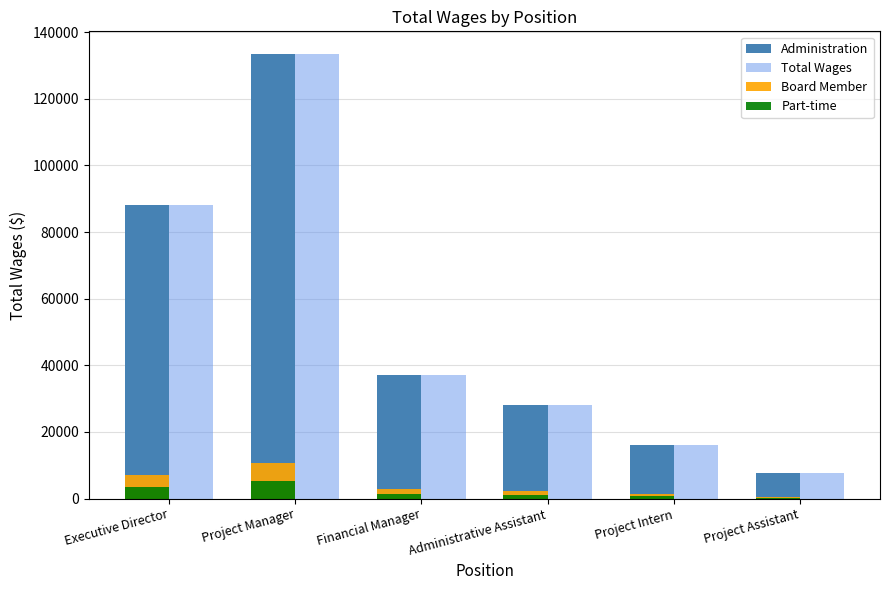

The Total Wages series shows 133588.0 at Project Manager. True or false?

True